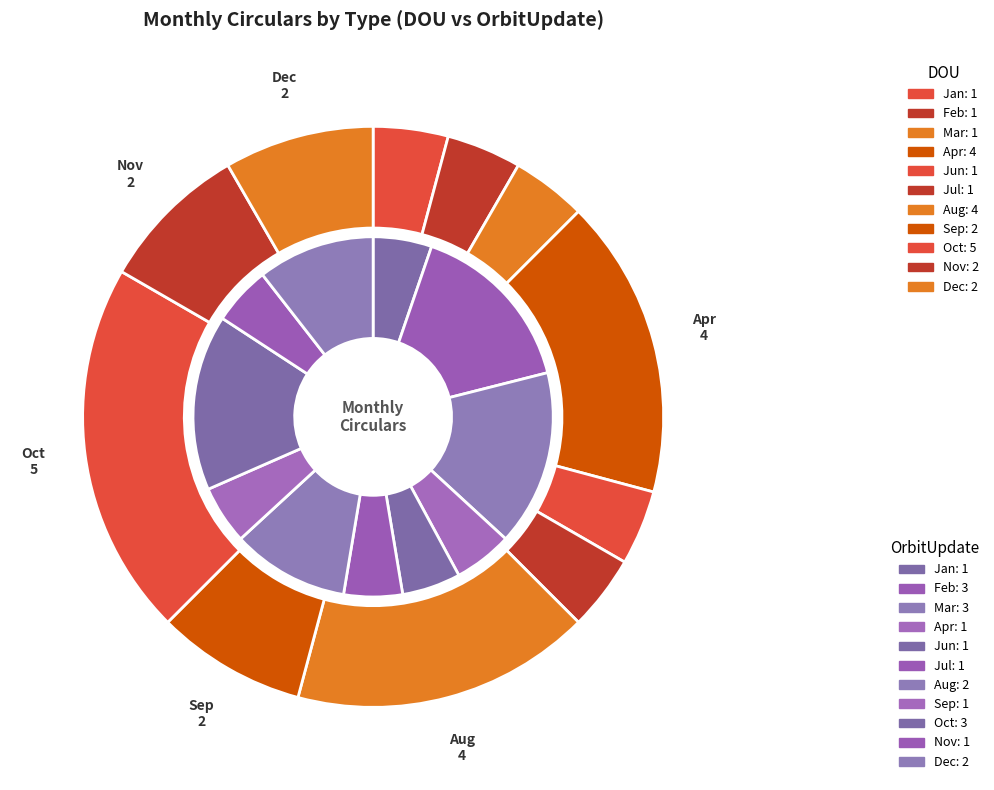

How much of the chart is everything except Apr?

83.3%